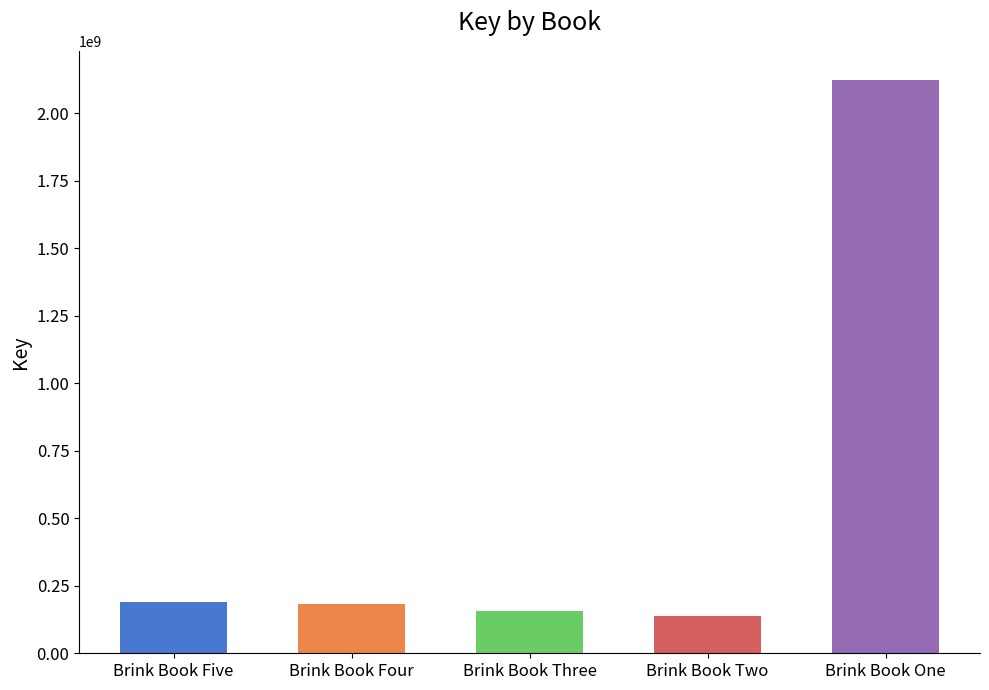

Which category has the lowest value across all series?

Brink Book Two